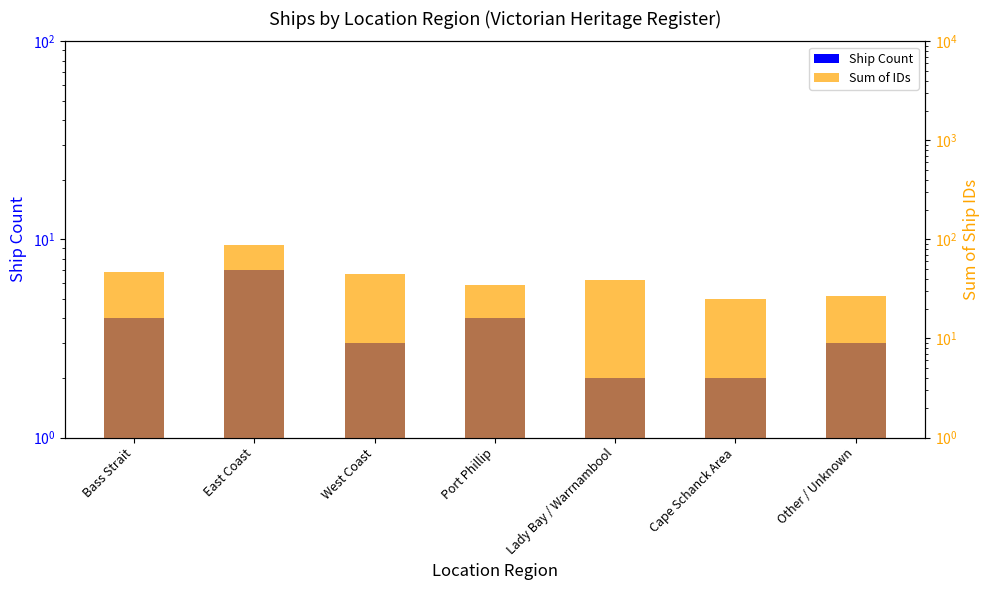

Reading right to left, list all the values displayed in this chart.

Ship Count: 3	2	2	4	3	7	4
Sum of IDs: 27	25	39	35	45	87	47